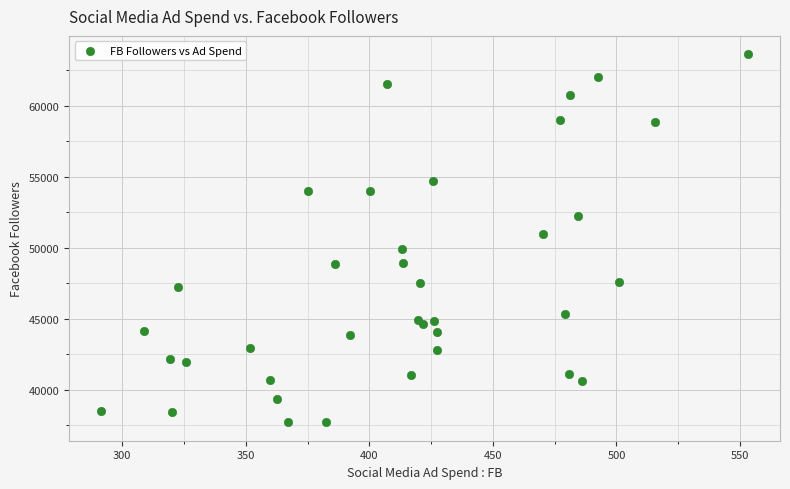

What Y value in the scatter plot is closest to 50666?

51001.4